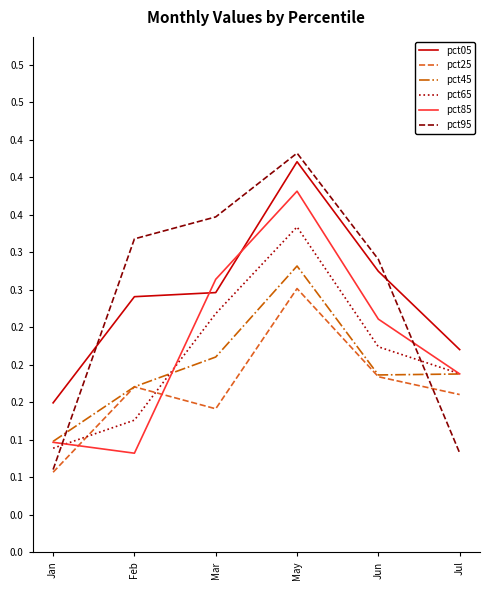

What is the label of the 6th point from the left?

Jul